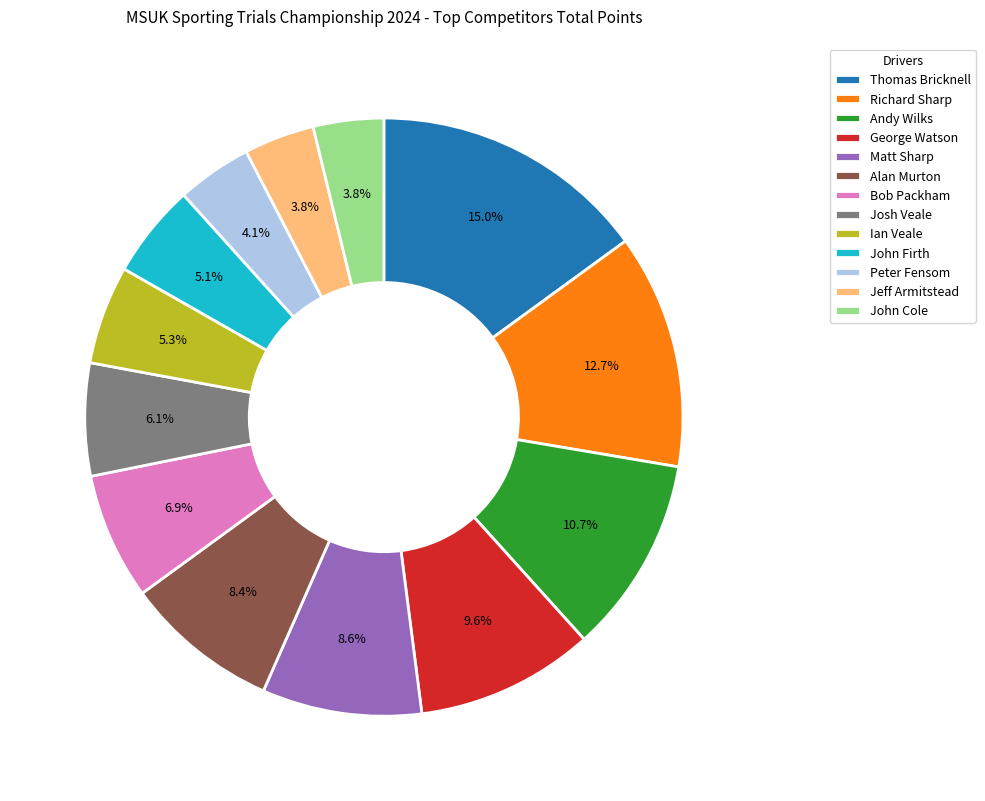

What percentage is NOT represented by Thomas Bricknell?

85.0%